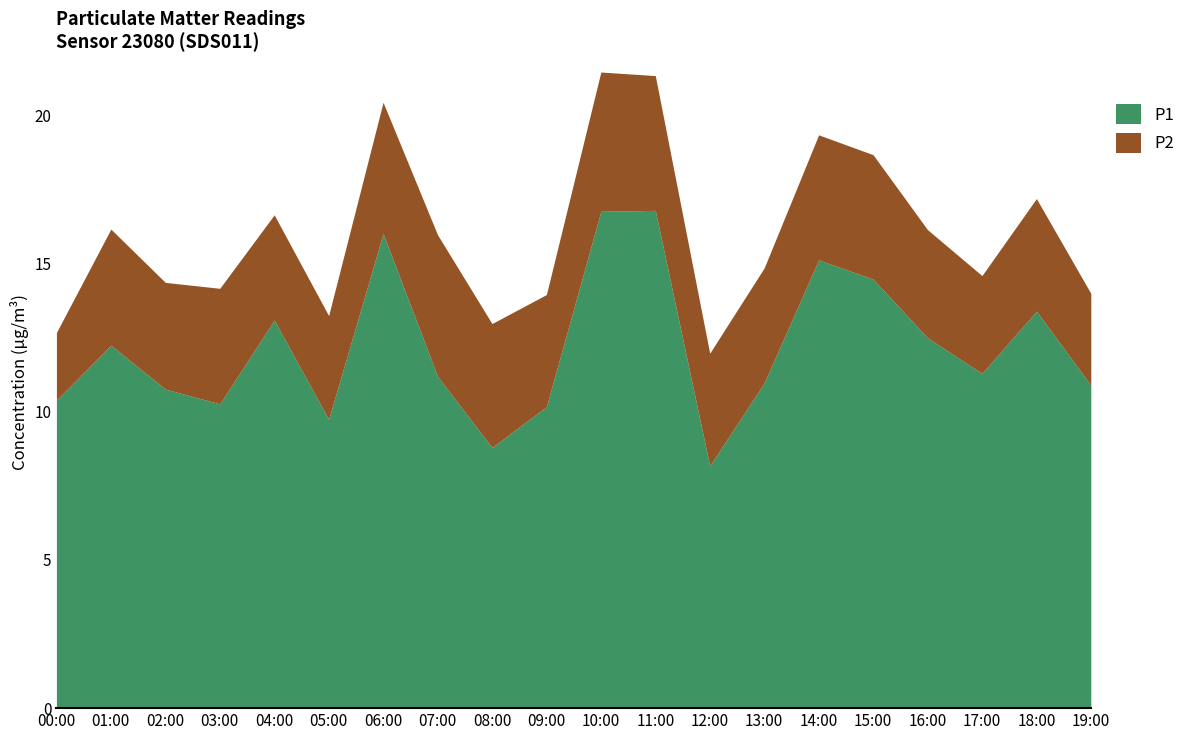

What is the difference between the highest and lowest values at 07:00?

6.4